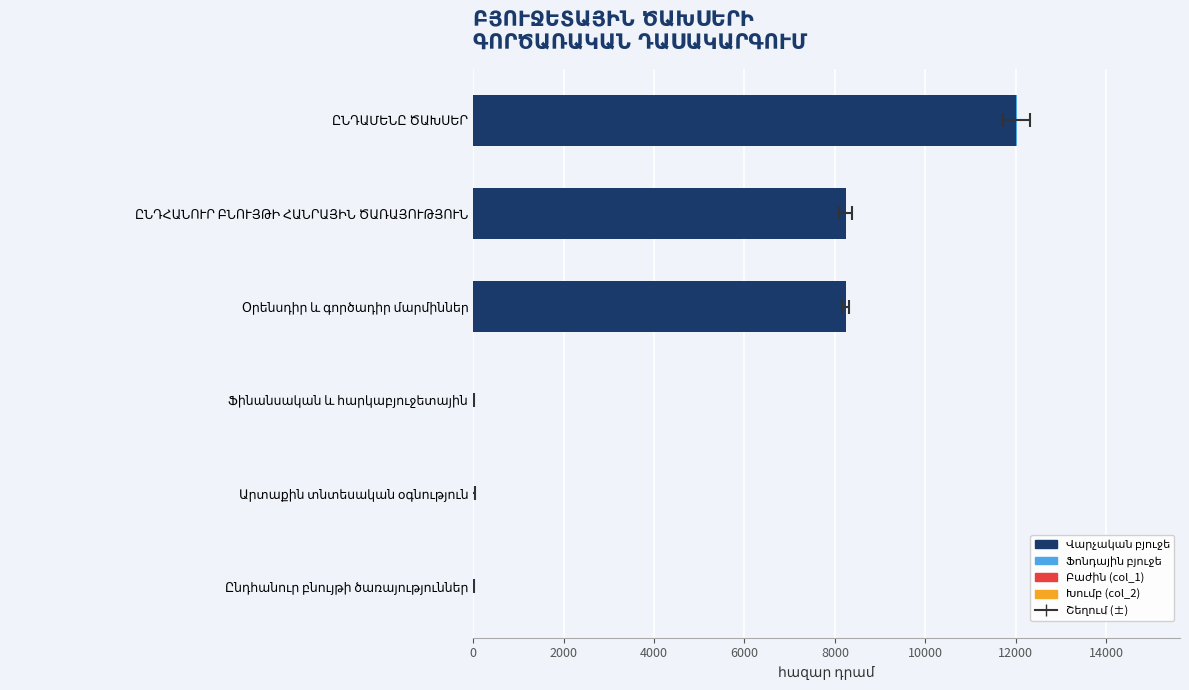

How many data points does each series have?

6